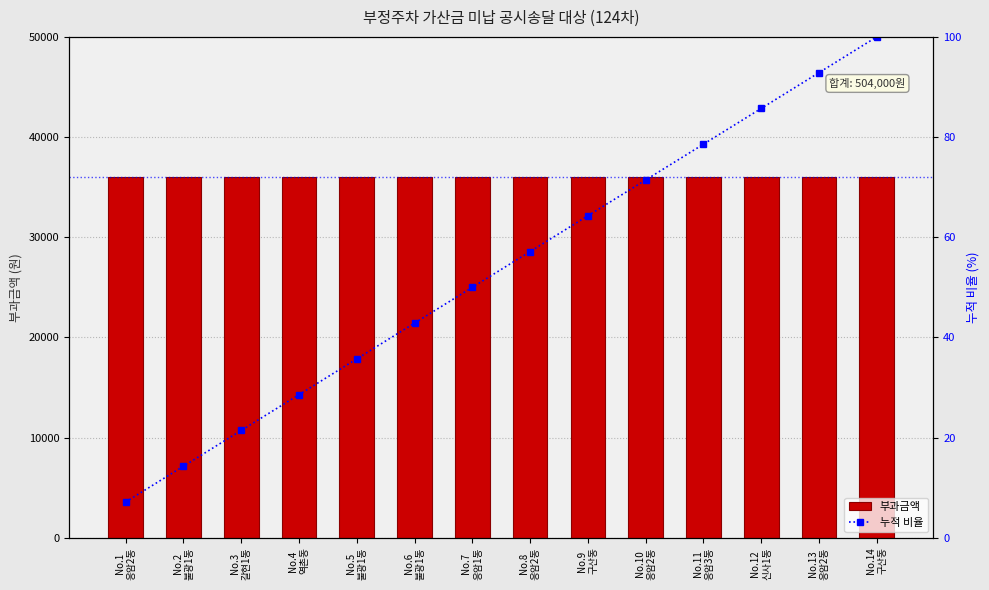

Where does the 누적 비율 series first go above 57?

No.8
응암2동